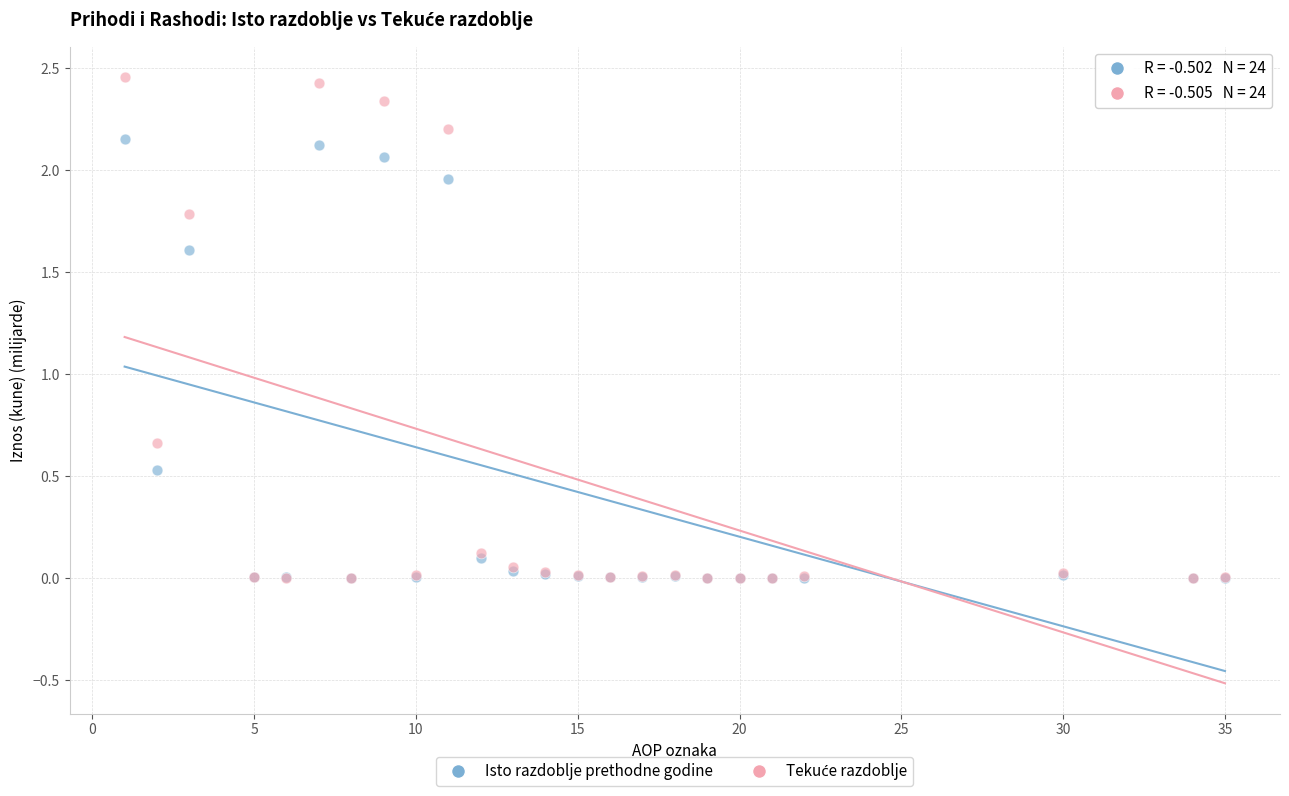

In the Isto razdoblje prethodne godine series, what Y value is closest to 1?

0.5